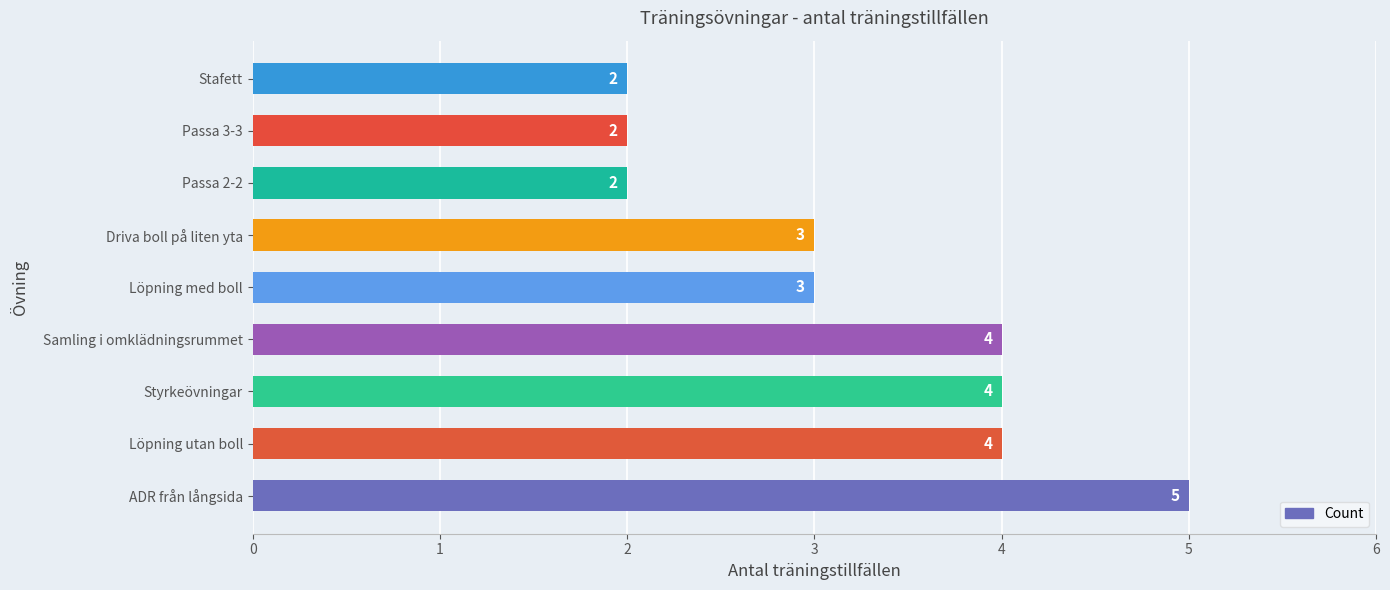

What is the difference between the maximum and minimum values?

3